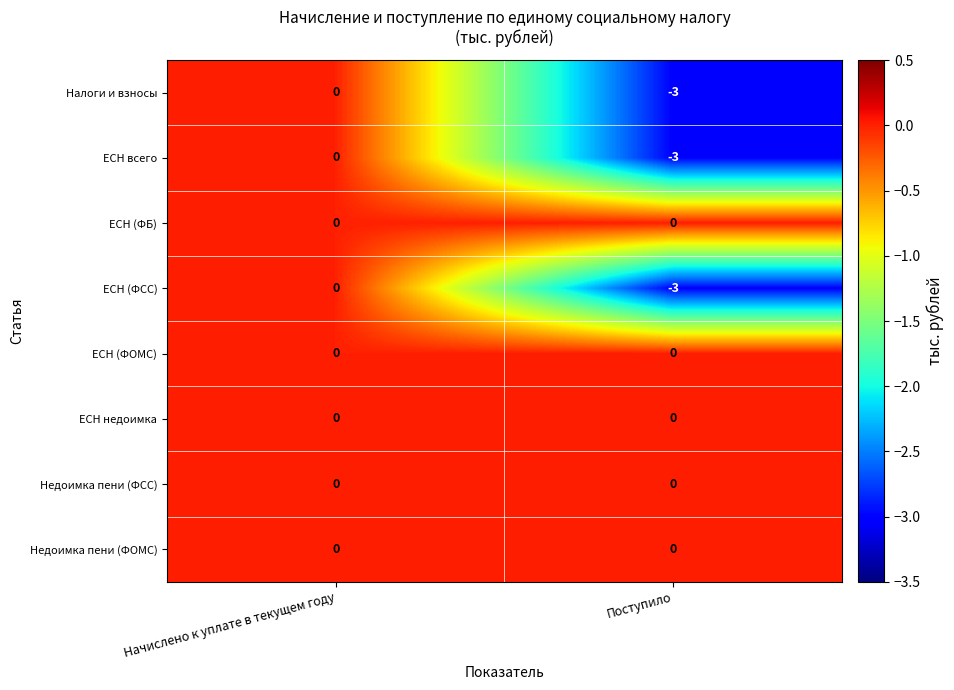

What is the sum of the ЕСН всего values at Начислено к уплате в текущем году and Поступило?

-3